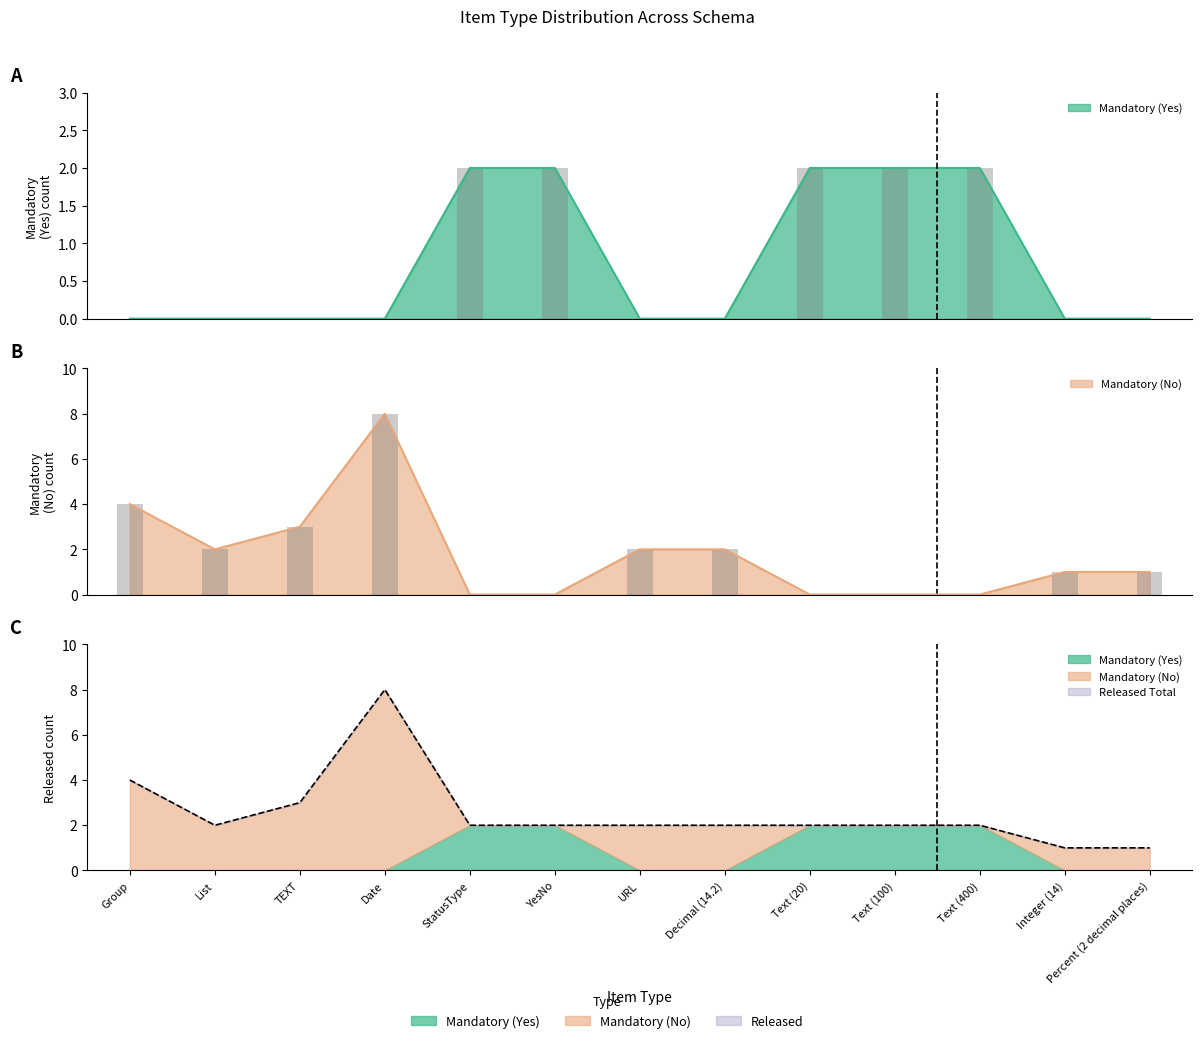

How many bars are there in each group?

3